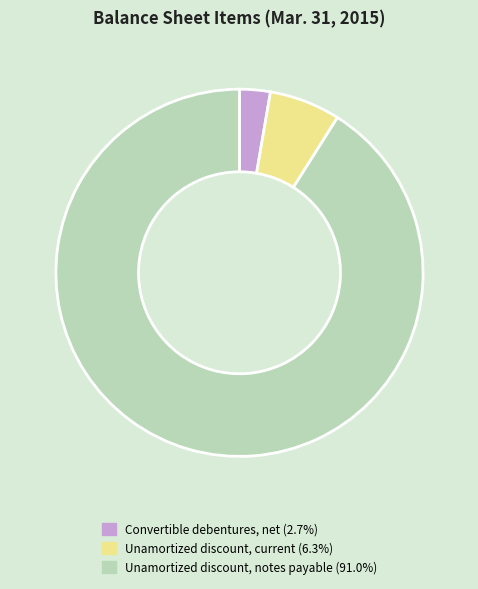

Combined, do Convertible debentures, net and Unamortized discount, current account for over 50%?

No